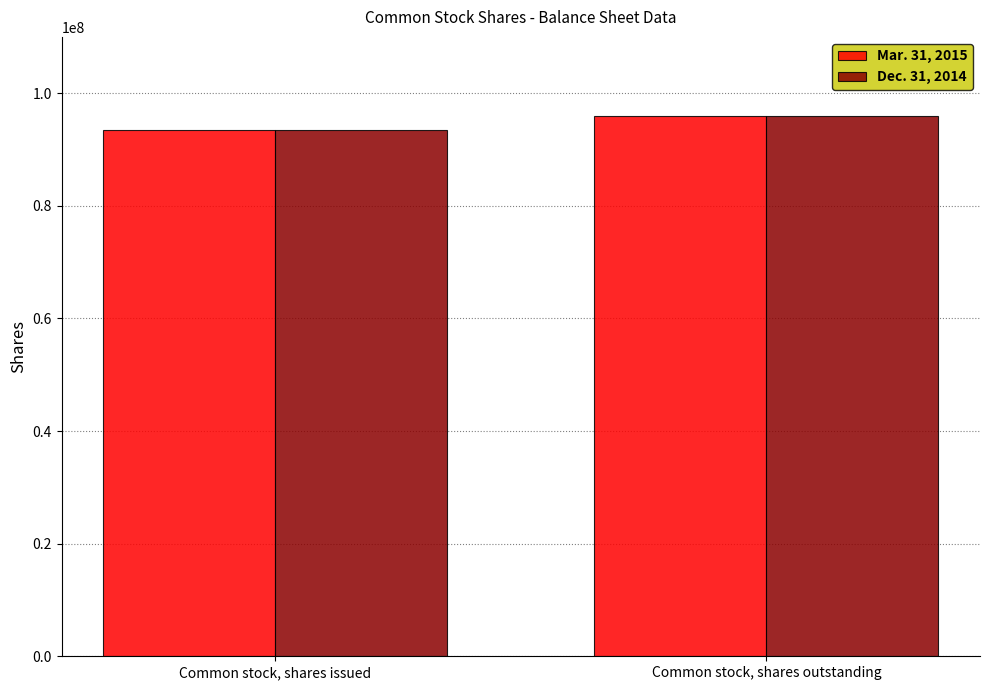

What position from the left is Common stock, shares outstanding?

2